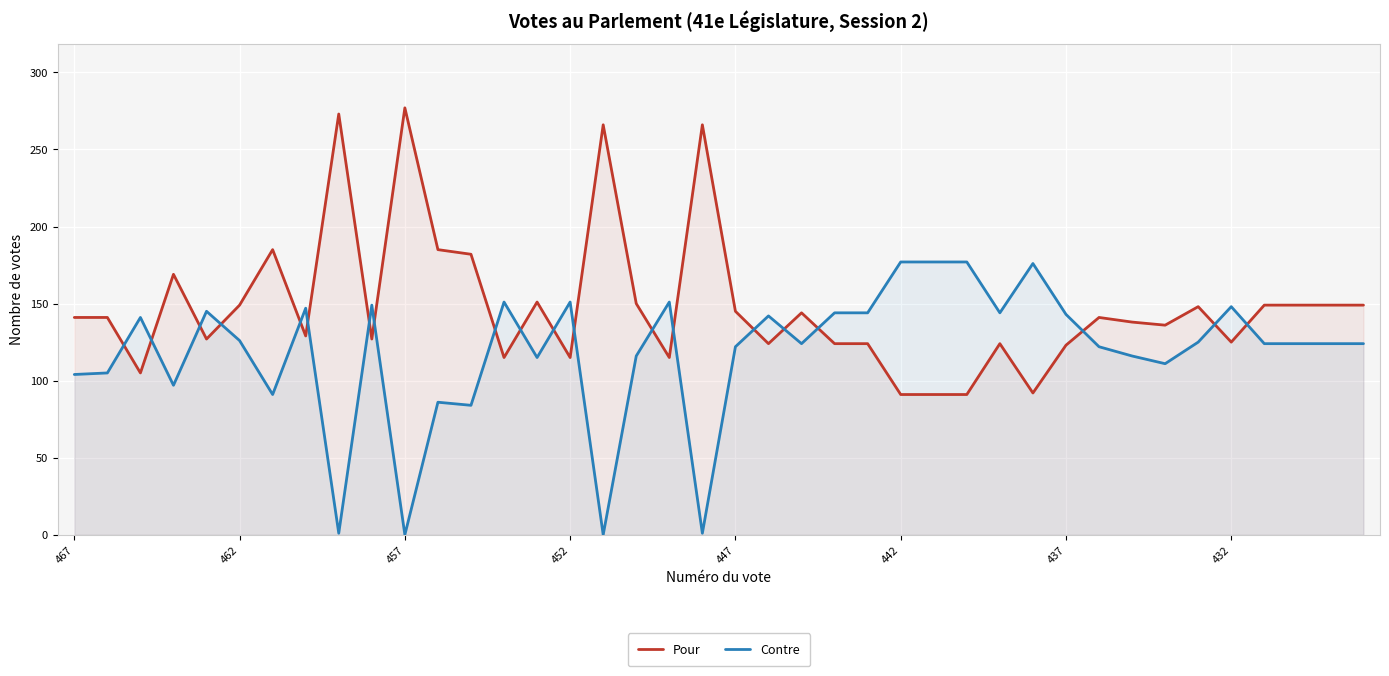

Which series has the largest total across all categories?

Pour